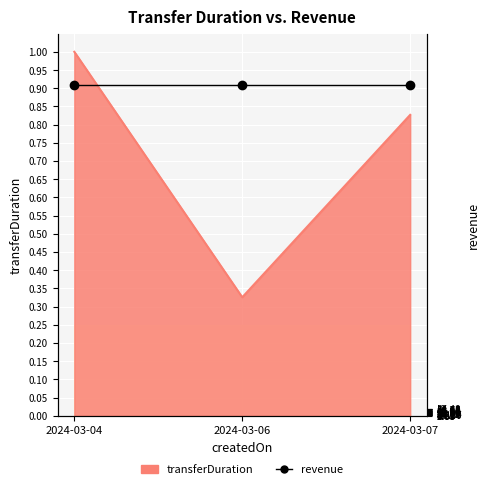

The value at 2024-03-06 is 0.3. True or false?

True